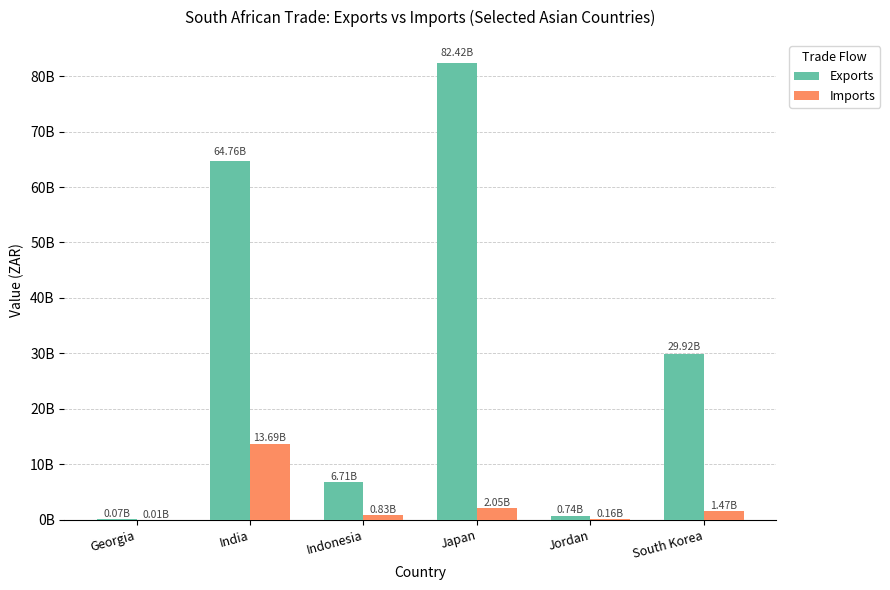

At which category is the sum across all series the highest?

Japan